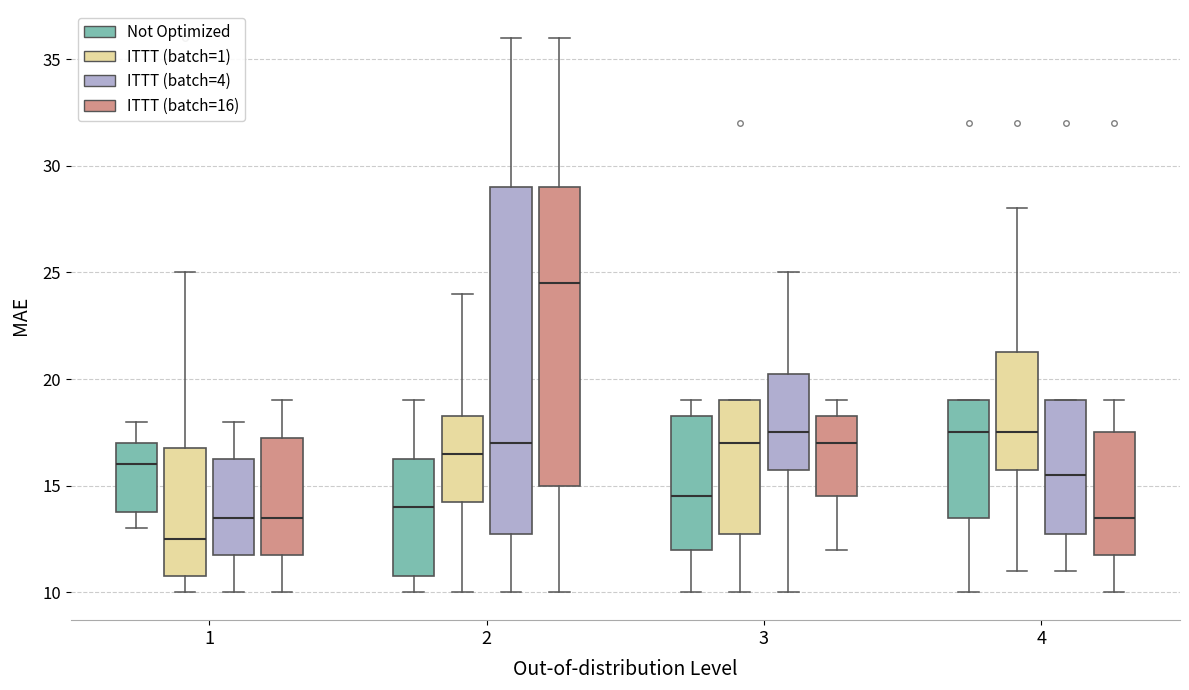

Reading left to right, read every box against the y-axis: the position of its median line, the range the box covers, and the ends of its whiskers. The values are not printed on the chart, so give them approximately, as read against the axis.

1 (Not Optimized): median 16.0, box 14.0 to 17.0, whiskers 13.0 to 18.0
1 (ITTT (batch=1)): median 12.5, box 11.0 to 17.0, whiskers 10.0 to 25.0
1 (ITTT (batch=4)): median 13.5, box 12.0 to 16.5, whiskers 10.0 to 18.0
1 (ITTT (batch=16)): median 13.5, box 12.0 to 17.5, whiskers 10.0 to 19.0
2 (Not Optimized): median 14.0, box 11.0 to 16.5, whiskers 10.0 to 19.0
2 (ITTT (batch=1)): median 16.5, box 14.5 to 18.5, whiskers 10.0 to 24.0
2 (ITTT (batch=4)): median 17.0, box 13.0 to 29.0, whiskers 10.0 to 36.0
2 (ITTT (batch=16)): median 24.5, box 15.0 to 29.0, whiskers 10.0 to 36.0
3 (Not Optimized): median 14.5, box 12.0 to 18.5, whiskers 10.0 to 19.0
3 (ITTT (batch=1)): median 17.0, box 13.0 to 19.0, whiskers 10.0 to 19.0
3 (ITTT (batch=4)): median 17.5, box 16.0 to 20.5, whiskers 10.0 to 25.0
3 (ITTT (batch=16)): median 17.0, box 14.5 to 18.5, whiskers 12.0 to 19.0
4 (Not Optimized): median 17.5, box 13.5 to 19.0, whiskers 10.0 to 19.0
4 (ITTT (batch=1)): median 17.5, box 16.0 to 21.5, whiskers 11.0 to 28.0
4 (ITTT (batch=4)): median 15.5, box 13.0 to 19.0, whiskers 11.0 to 19.0
4 (ITTT (batch=16)): median 13.5, box 12.0 to 17.5, whiskers 10.0 to 19.0